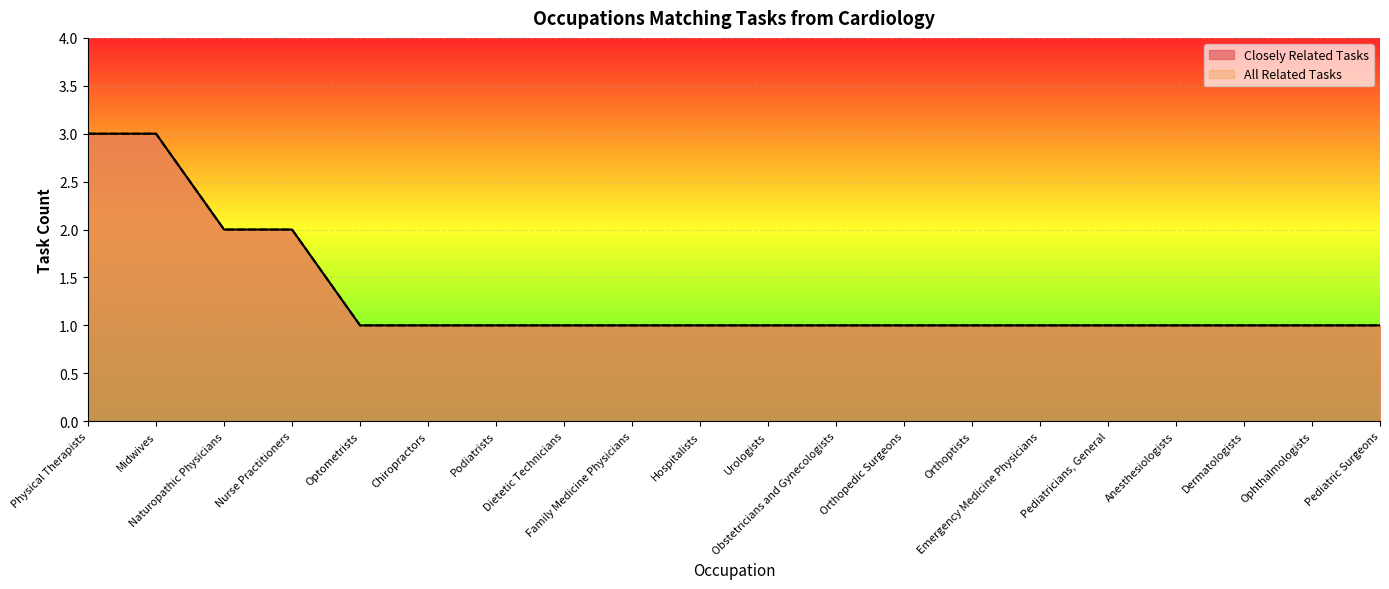

How many distinct data groups are displayed?

2